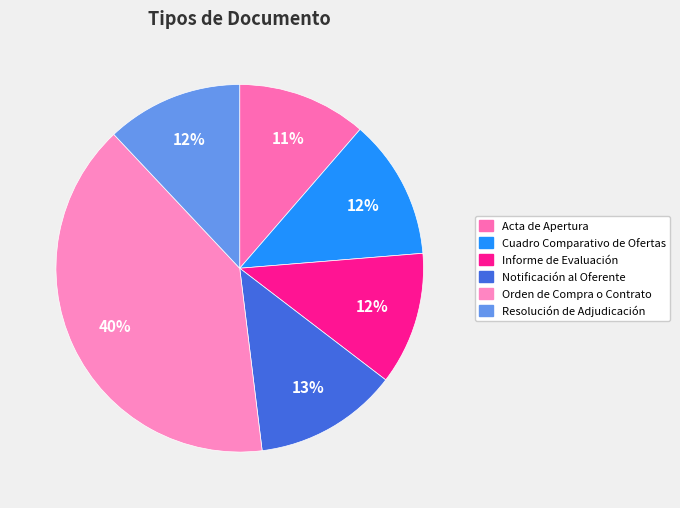

Which has a higher value, Orden de Compra o Contrato or Notificación al Oferente?

Orden de Compra o Contrato